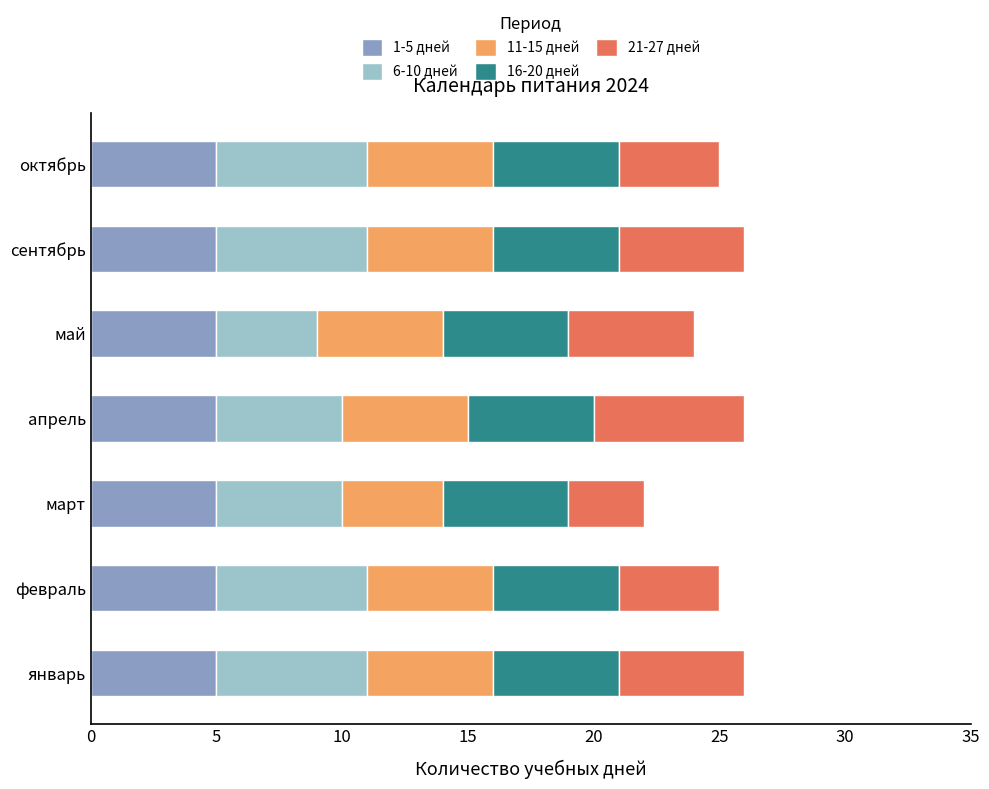

What is the maximum value for 1-5 дней?

5